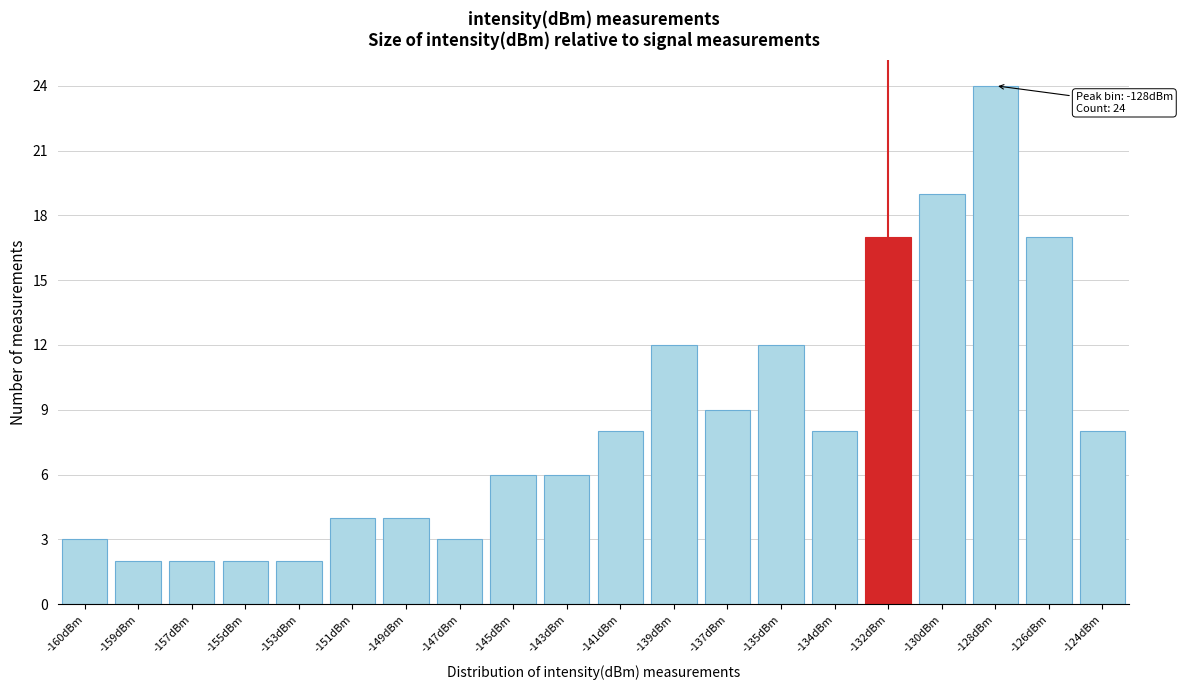

Reading left to right, extract all data points from this chart.

3	2	2	2	2	4	4	3	6	6	8	12	9	12	8	17	19	24	17	8